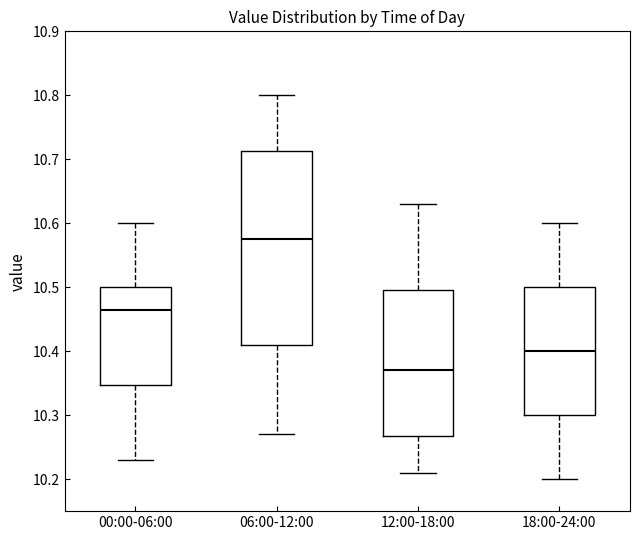

Where is the upper edge of the box for 06:00-12:00 on the y-axis? The values are not printed on the chart, so give them approximately, as read against the axis.

10.71